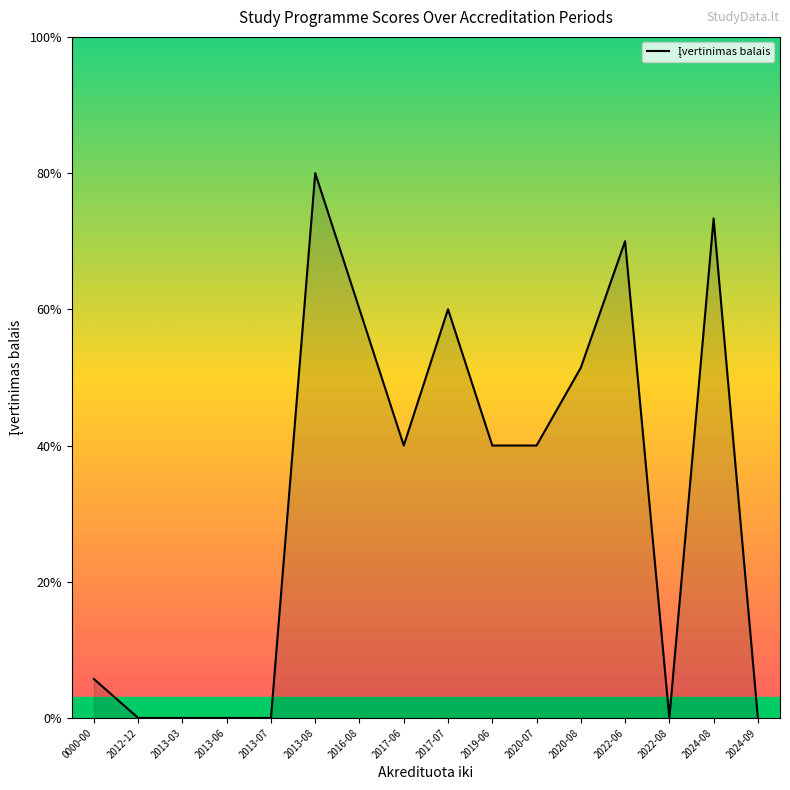

List the labels in order of value, largest first.

2013-08, 2024-08, 2022-06, 2016-08, 2017-07, 2020-08, 2017-06, 2019-06, 2020-07, 0000-00, 2012-12, 2013-03, 2013-06, 2013-07, 2022-08, 2024-09